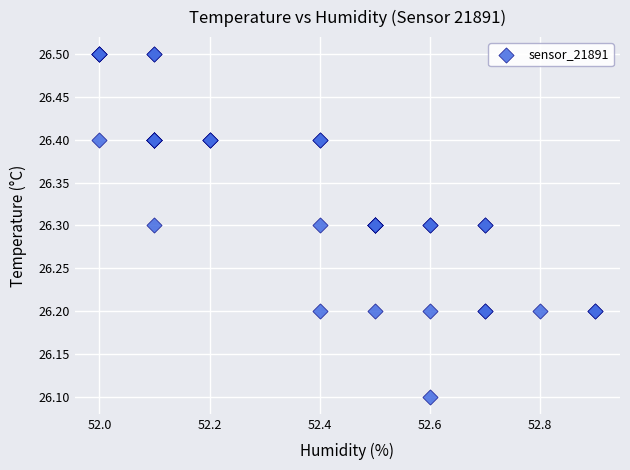

What Y value in the scatter plot is closest to 26?

26.1